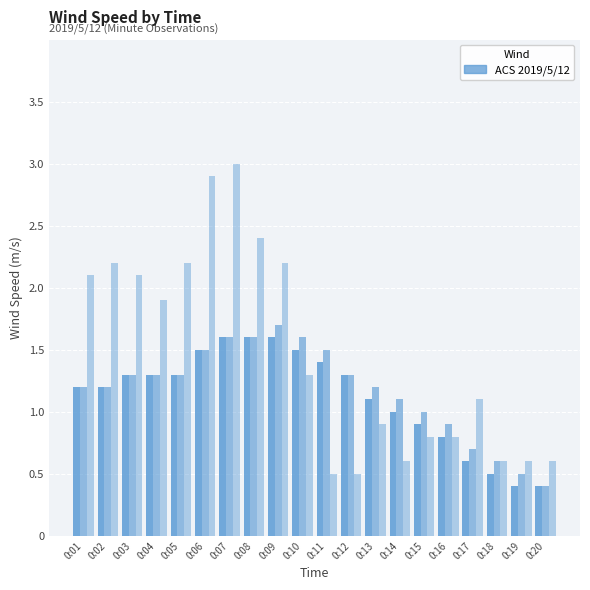

What is the minimum value shown in the chart?

0.4